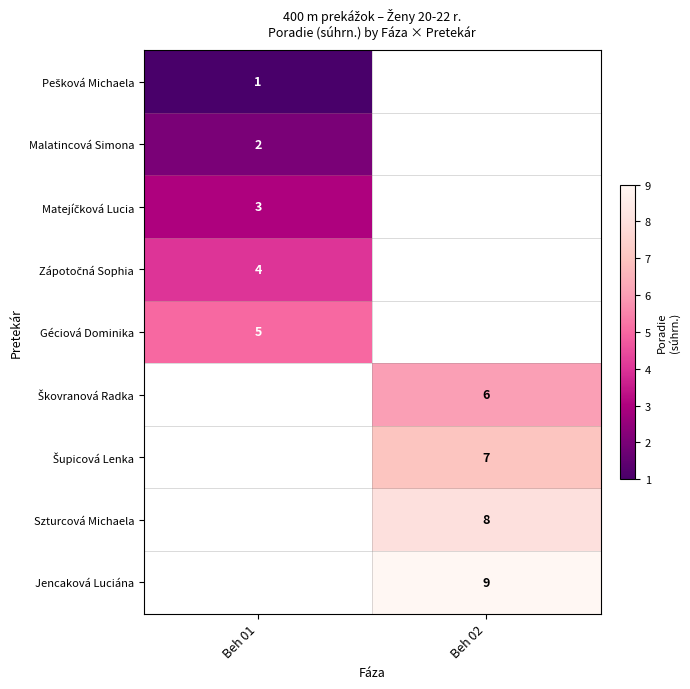

Is it true that Géciová Dominika equals 5 at Beh 01?

True